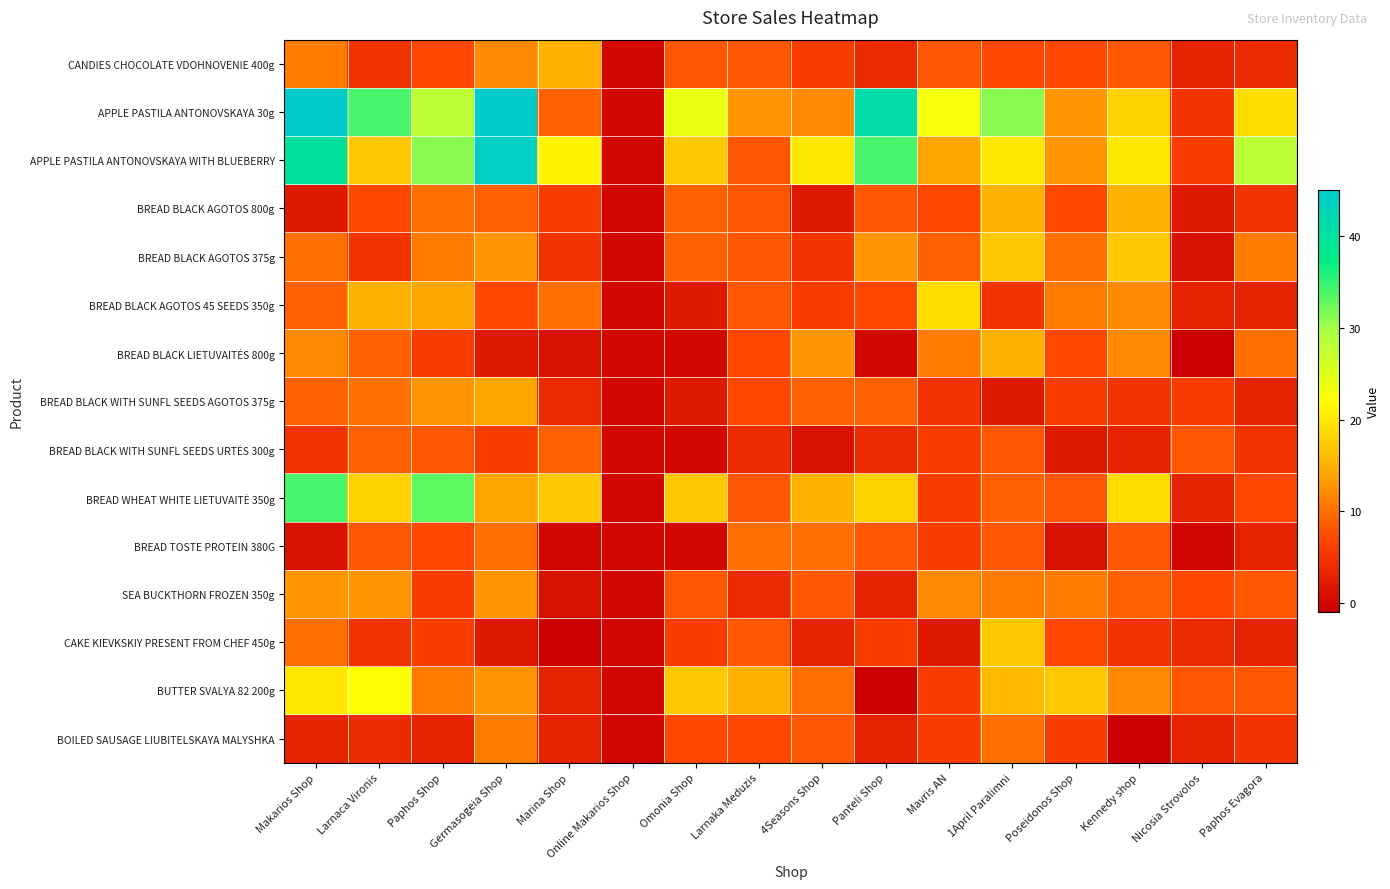

Which has a higher value, Nicosia Strovolos or Paphos Shop?

Paphos Shop